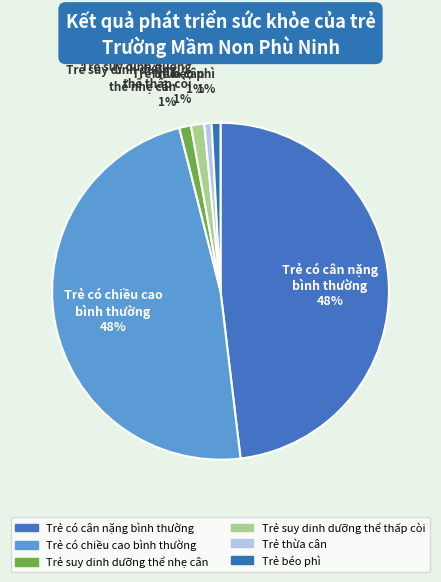

How many segments does this pie chart have?

6